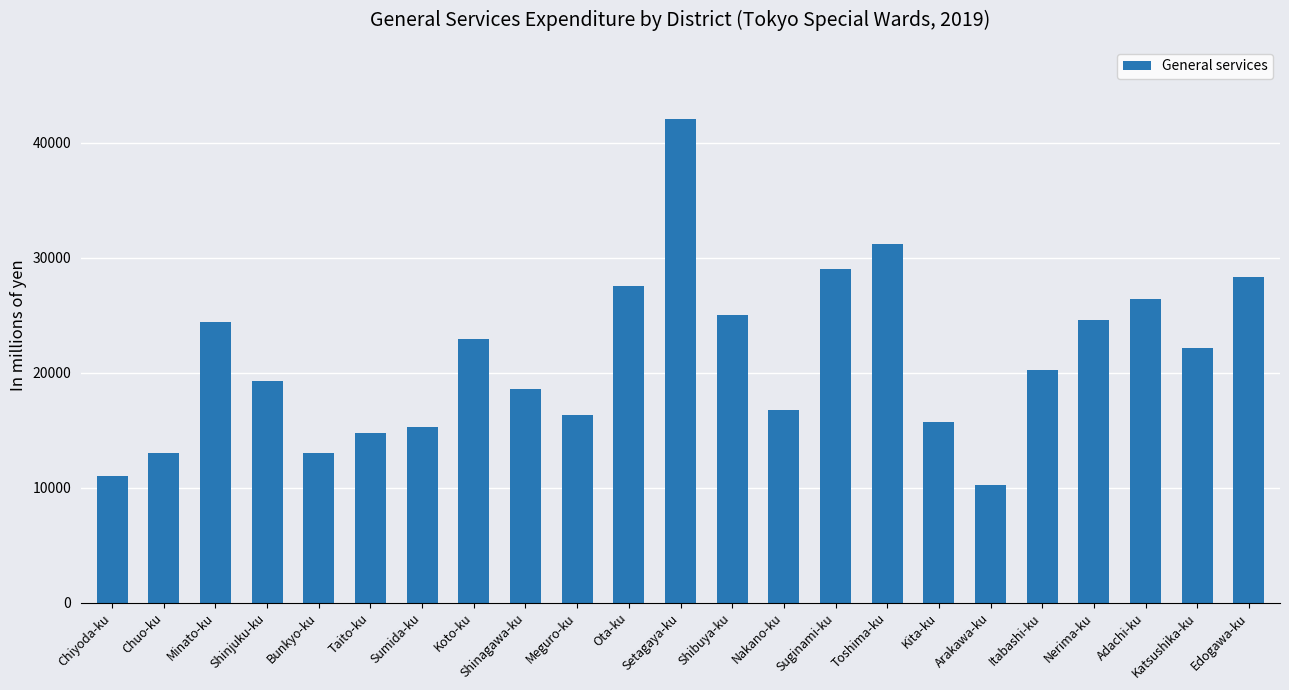

Between Toshima-ku and Nerima-ku, which is larger?

Toshima-ku